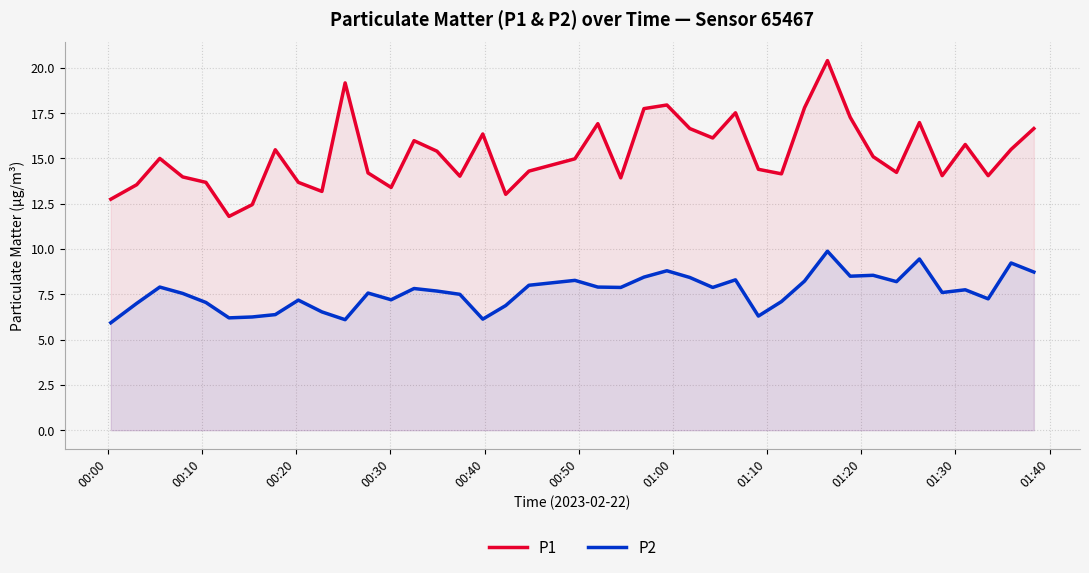

Which series has the largest total across all categories?

P1